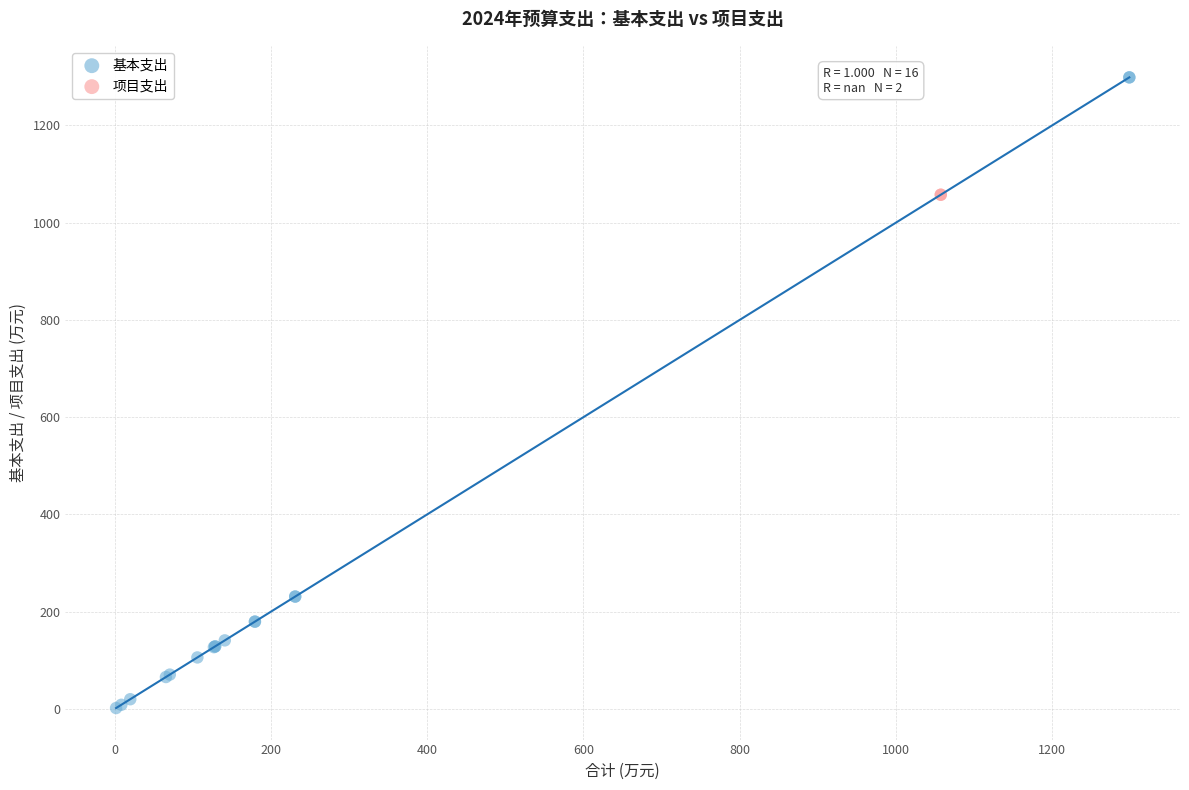

What are all the series names shown in the legend?

基本支出, 项目支出